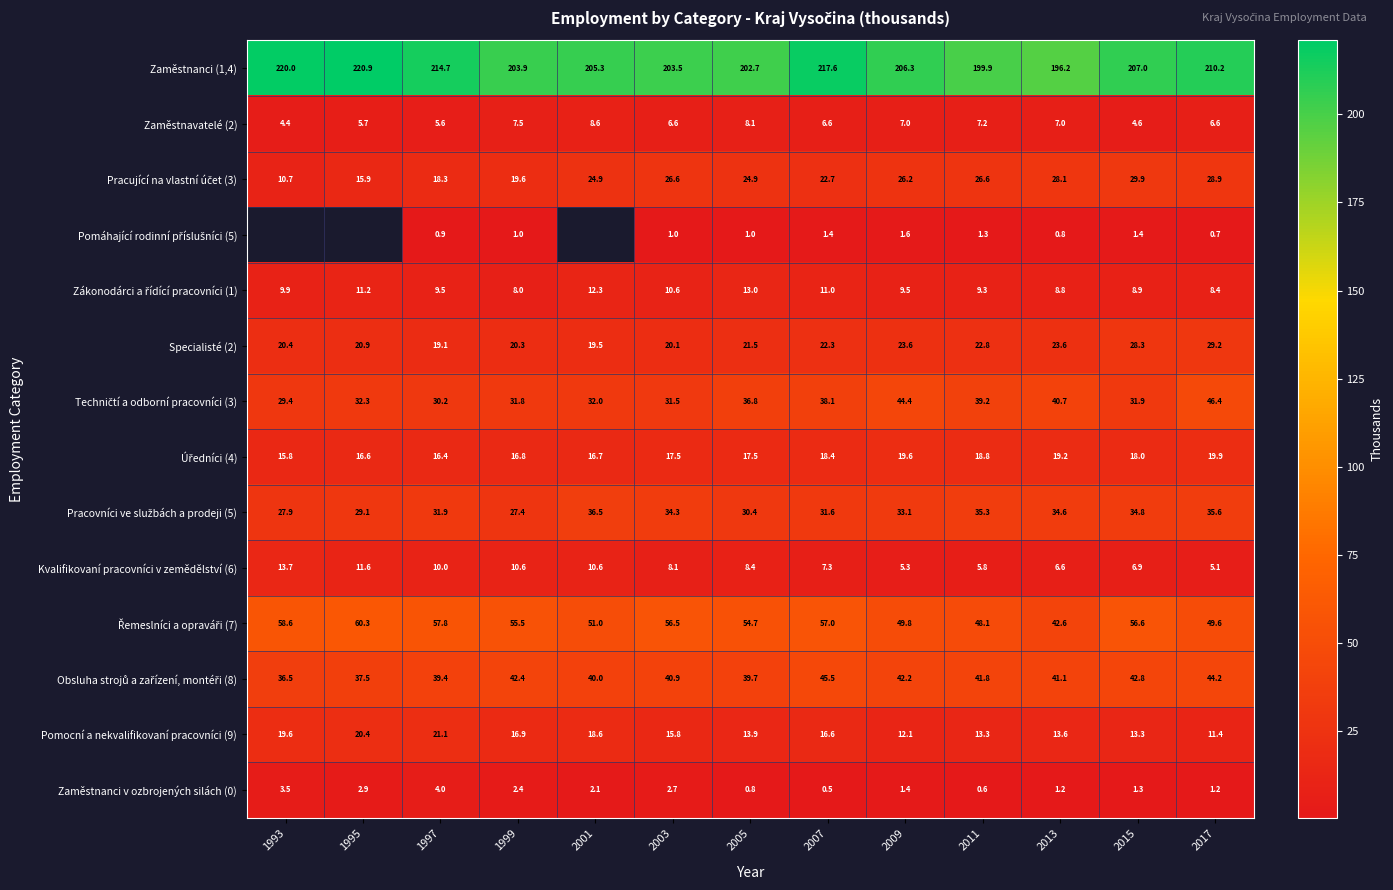

What is the difference between the Pracovníci ve službách a prodeji (5) values at 2013 and 2011?

0.7